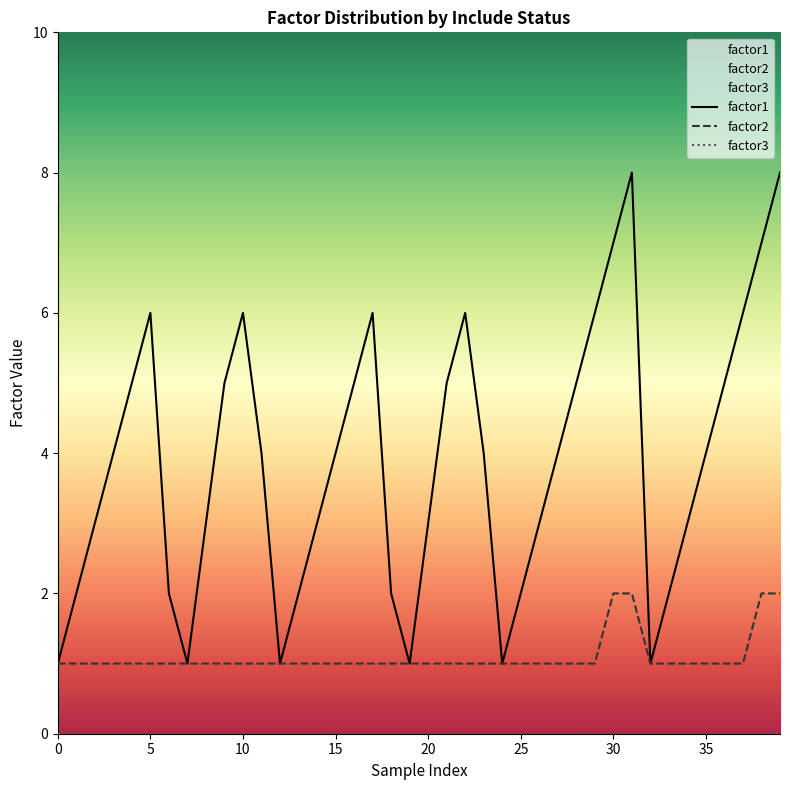

Which series has the widest spread of values?

factor1